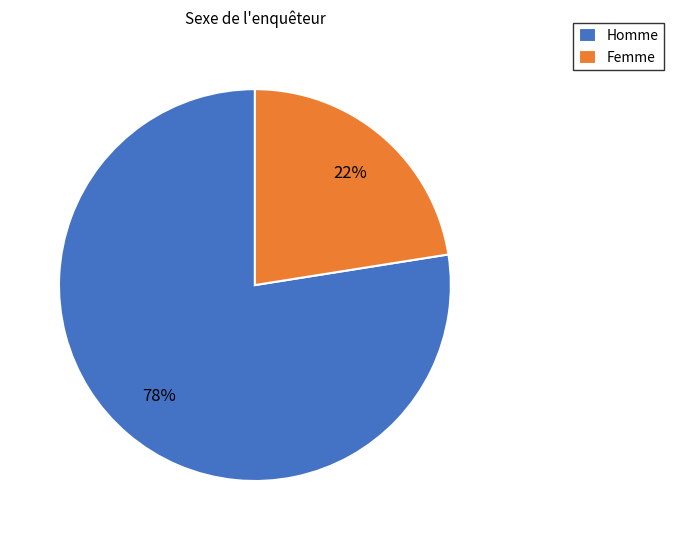

What is the ratio of the value at Femme to the value at Homme?

0.3